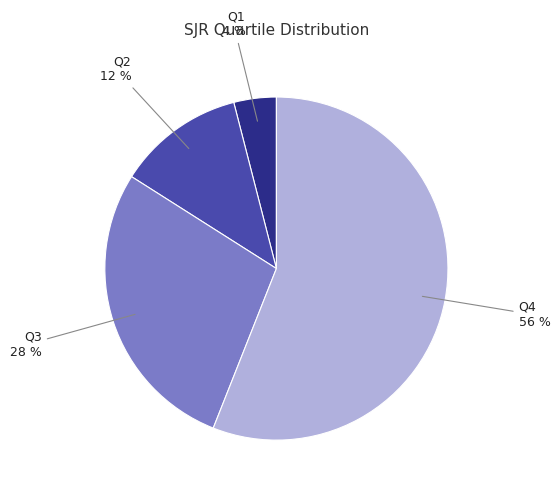

To the nearest percent, what is the combined percentage of Q3 and Q1?

32%